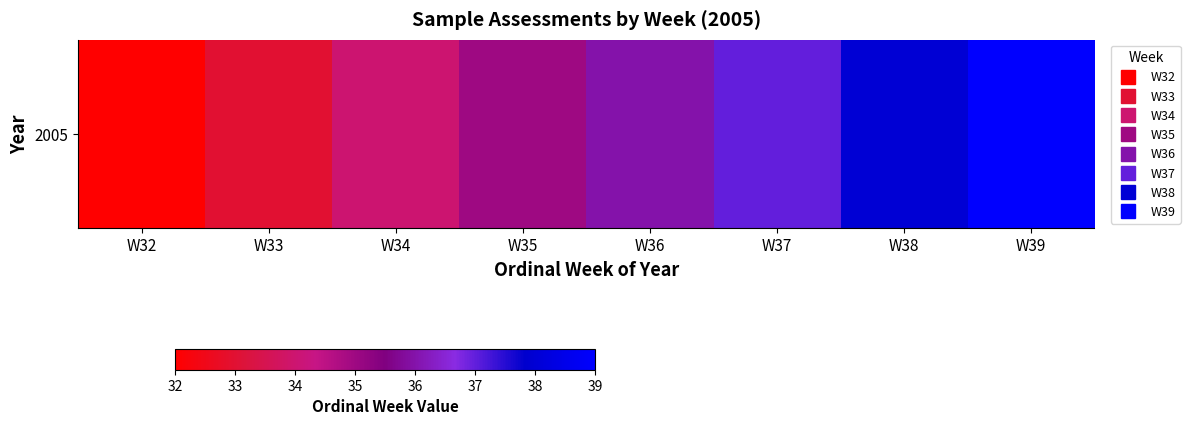

What is the change in value from W36 to W39?

+3